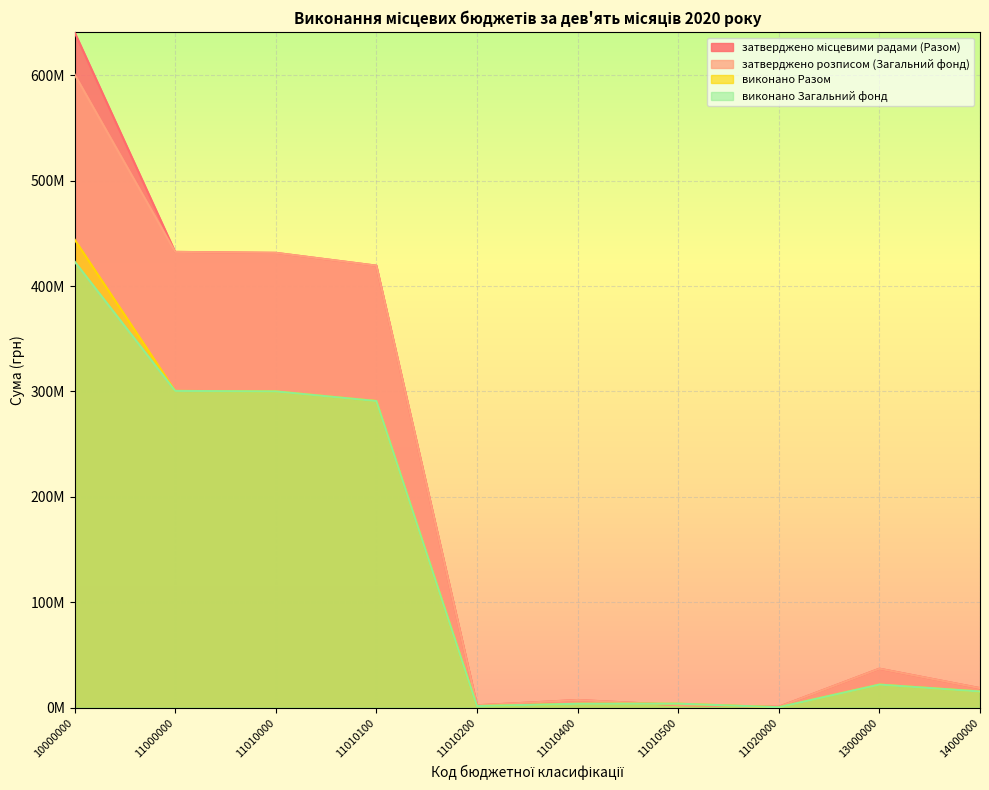

What is the difference between the maximum and second lowest values in the виконано Загальний фонд series?

421771057.7